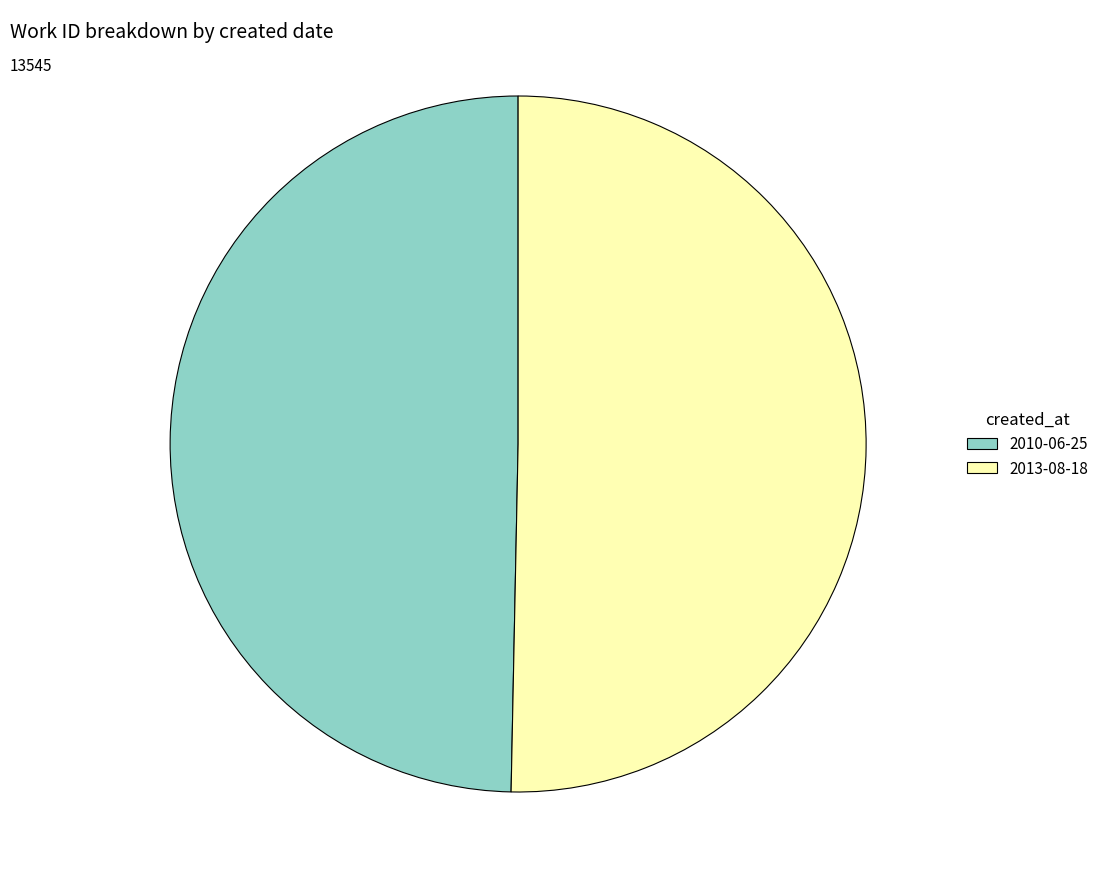

Is it true that 2010-06-25 is 50% of the pie?

True